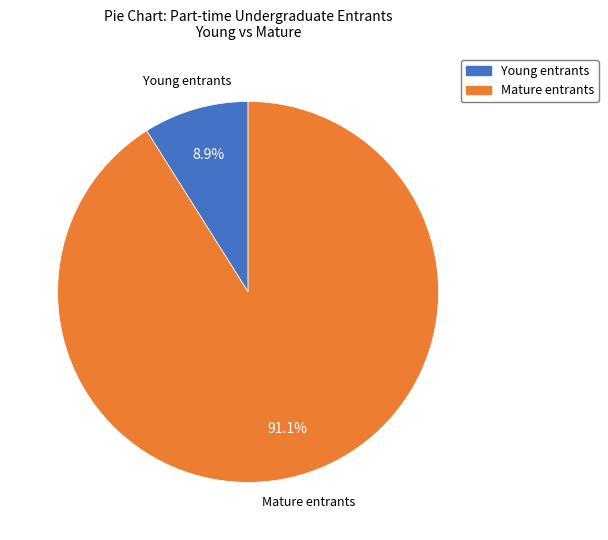

Is there any slice that represents more than half of the pie?

Yes